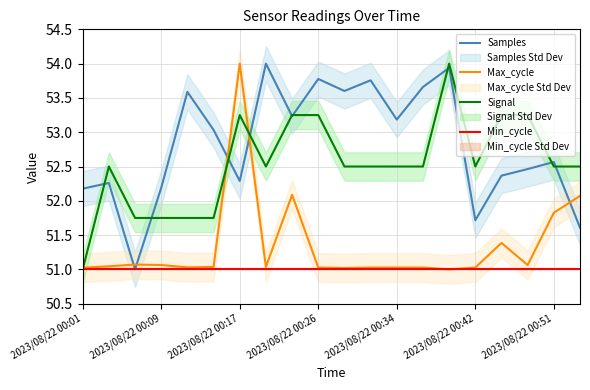

True or false: Max_cycle has a value of 26.8 at 2023/08/22 00:51.

False